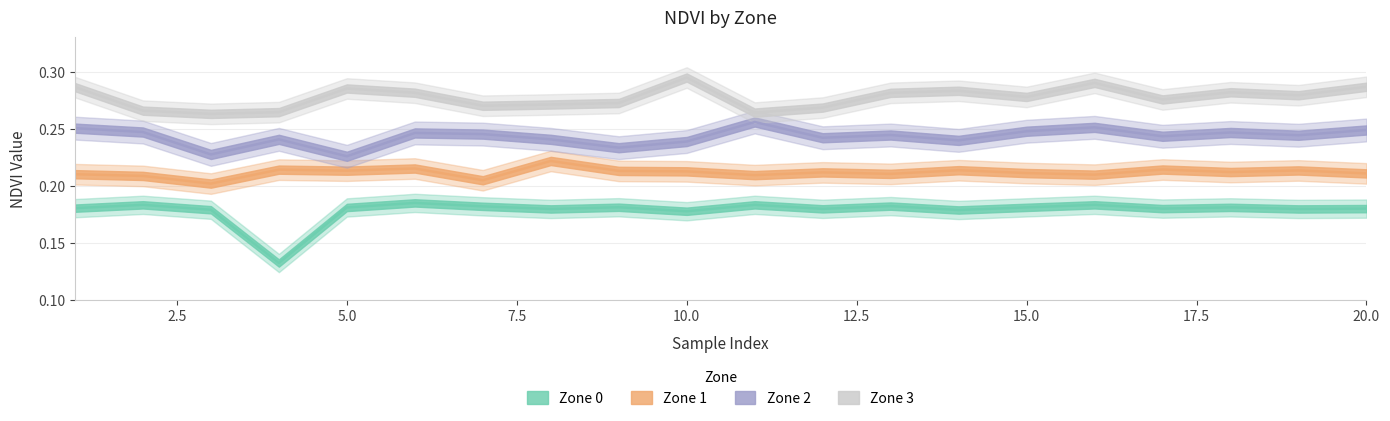

Between 3 and 16, which series saw the biggest shift?

Zone 3